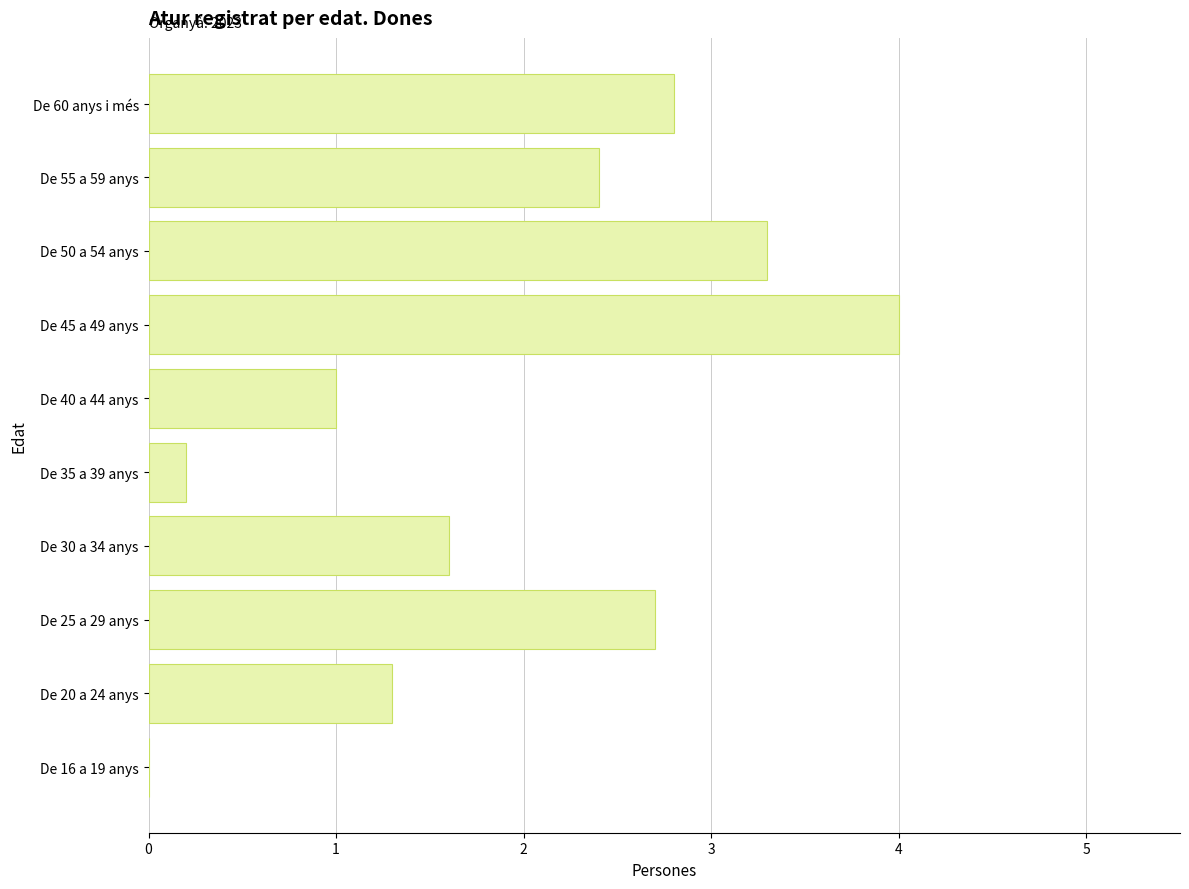

What is the average value?

1.9